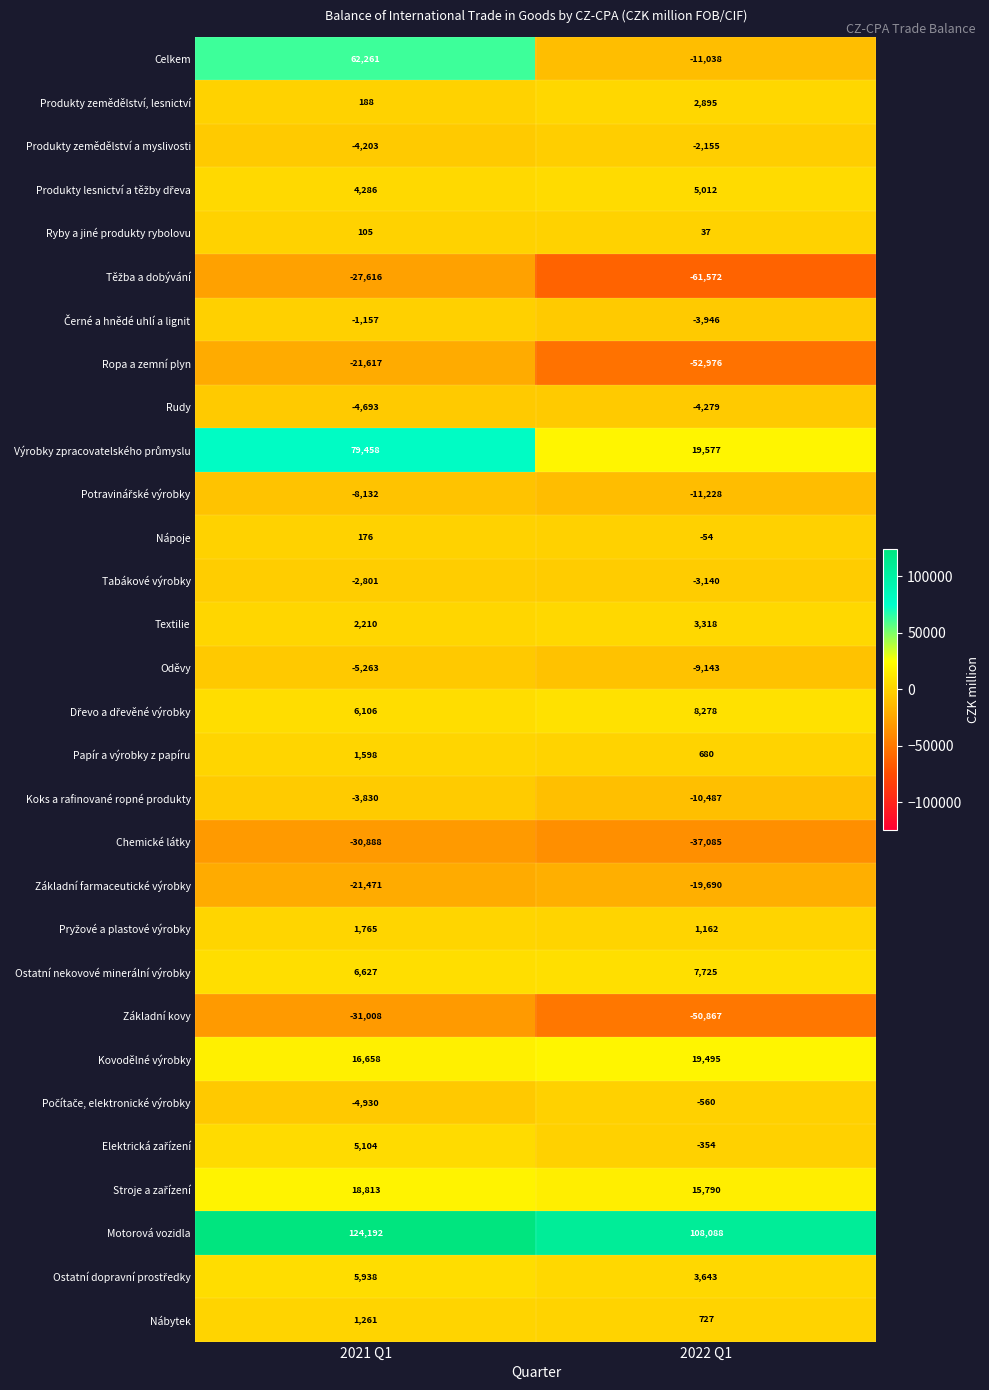

What is the smallest value displayed?

-61572